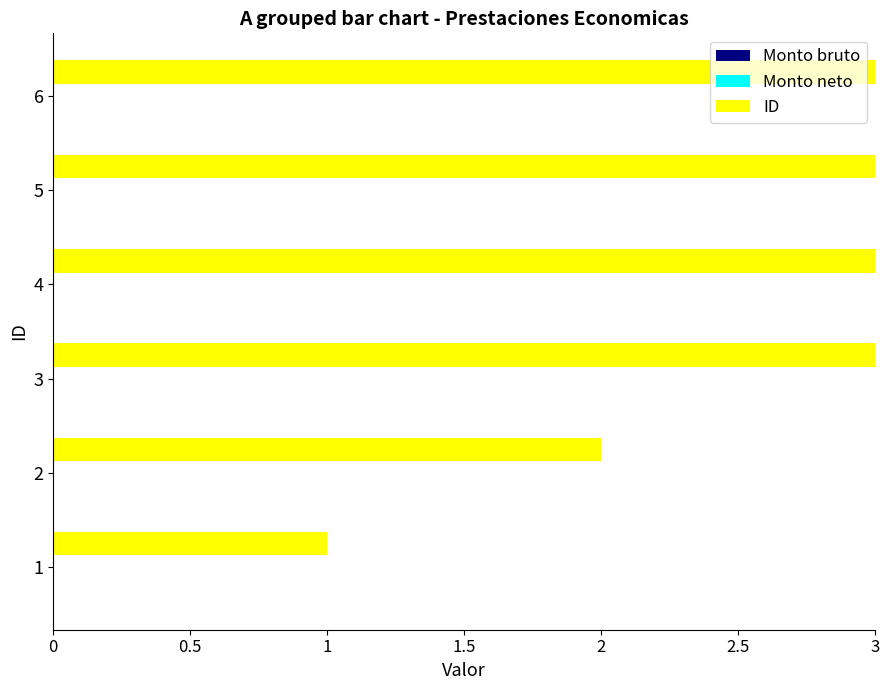

What is the highest value of the Monto neto series?

0.2